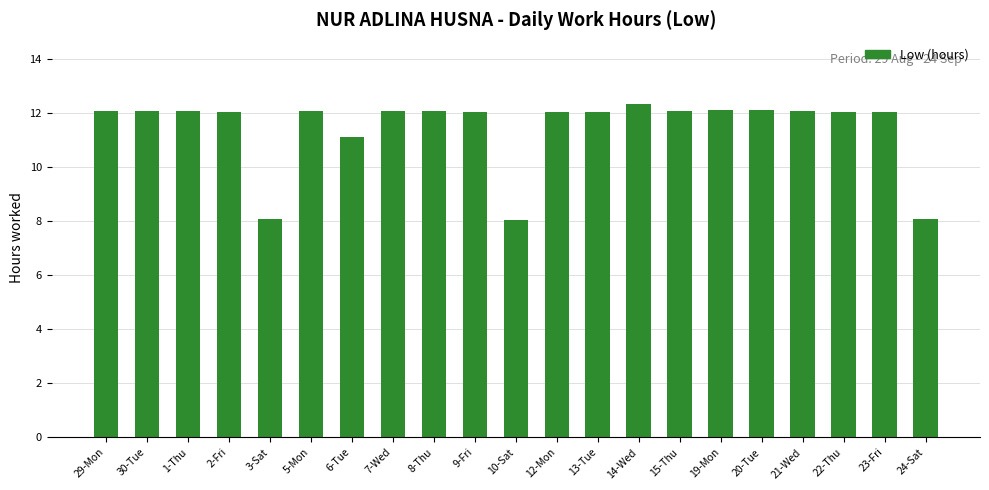

Which has a higher value, 3-Sat or 1-Thu?

1-Thu